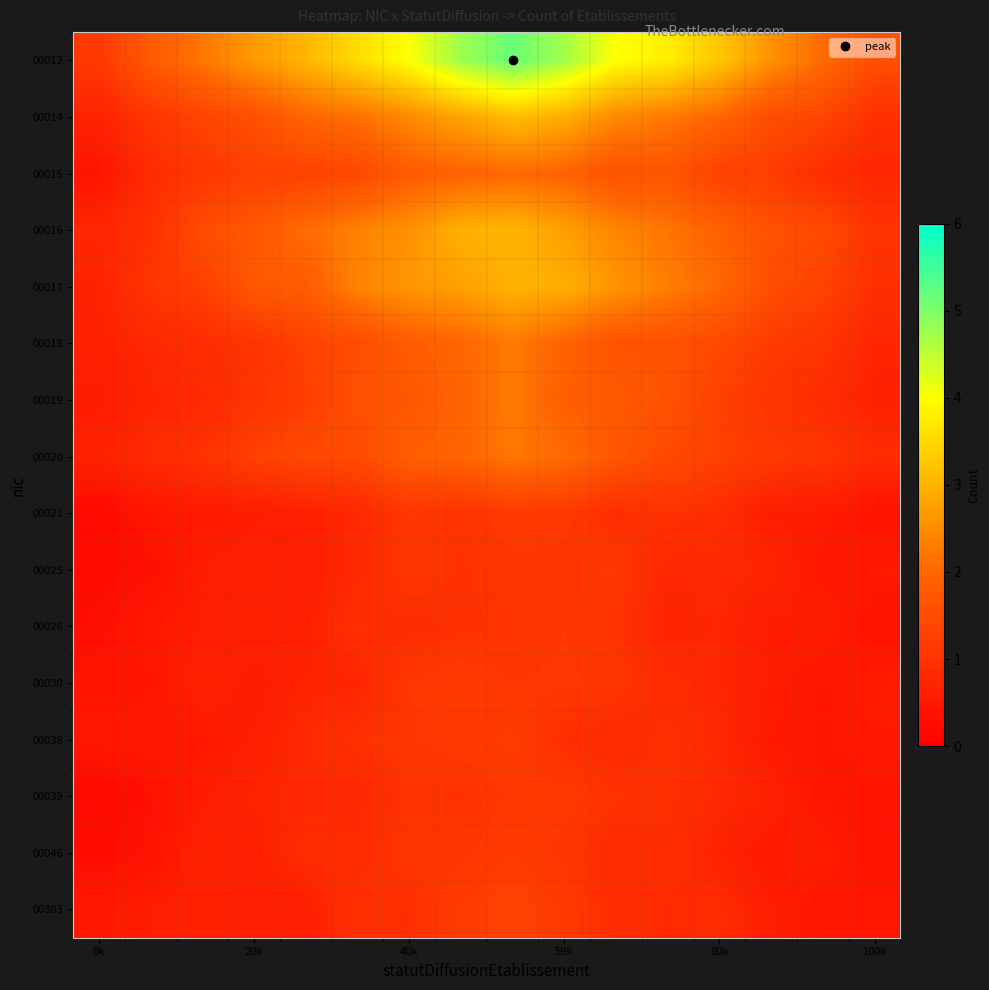

Count the number of data series in this chart.

16